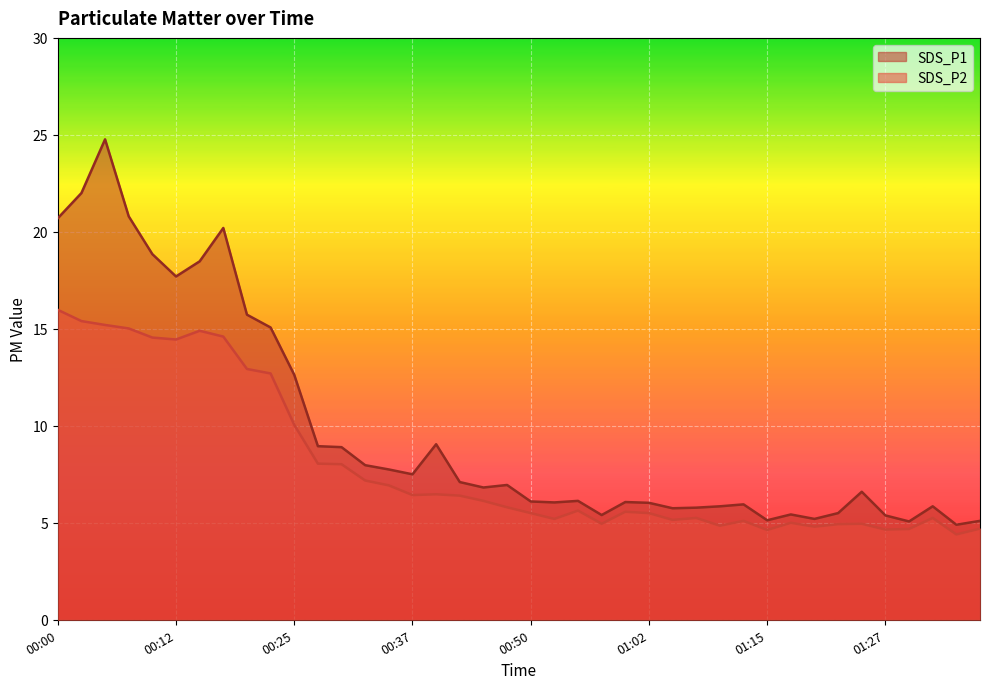

Reading right to left, transcribe all the data shown in this chart.

SDS_P1: 01:37=5.1	01:34=4.9	01:32=5.8	01:29=5.1	01:27=5.4	01:25=6.6	01:22=5.5	01:20=5.2	01:17=5.4	01:15=5.1	01:12=6.0	01:10=5.8	01:07=5.8	01:05=5.8	01:02=6.0	01:00=6.1	00:57=5.4	00:55=6.1	00:52=6.0	00:50=6.1	00:47=7.0	00:45=6.8	00:42=7.1	00:40=9.1	00:37=7.5	00:35=7.8	00:32=8.0	00:30=8.9	00:27=8.9	00:25=12.6	00:22=15.1	00:20=15.7	00:17=20.2	00:15=18.5	00:12=17.7	00:10=18.9	00:07=20.8	00:05=24.8	00:02=22.0	00:00=20.7
SDS_P2: 01:37=4.7	01:34=4.4	01:32=5.2	01:29=4.7	01:27=4.7	01:25=5.0	01:22=4.9	01:20=4.8	01:17=5.0	01:15=4.6	01:12=5.1	01:10=4.8	01:07=5.2	01:05=5.2	01:02=5.5	01:00=5.6	00:57=5.0	00:55=5.6	00:52=5.2	00:50=5.5	00:47=5.8	00:45=6.1	00:42=6.4	00:40=6.5	00:37=6.4	00:35=6.9	00:32=7.2	00:30=8.0	00:27=8.1	00:25=10.1	00:22=12.7	00:20=12.9	00:17=14.6	00:15=14.9	00:12=14.4	00:10=14.6	00:07=15.0	00:05=15.2	00:02=15.4	00:00=16.0